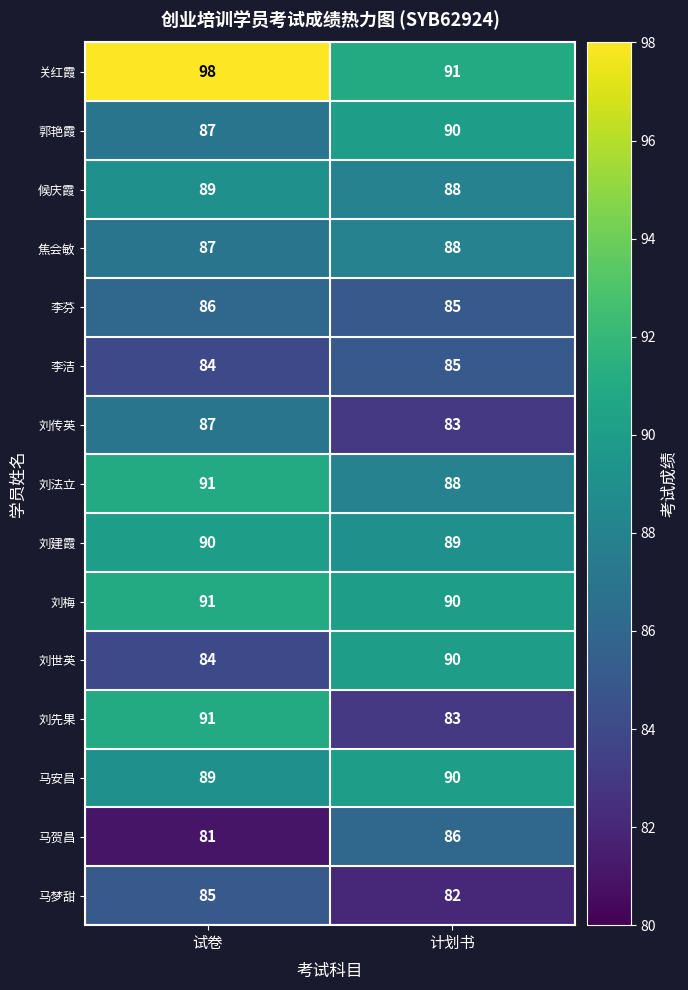

What is the difference between the highest and lowest values at 计划书?

9